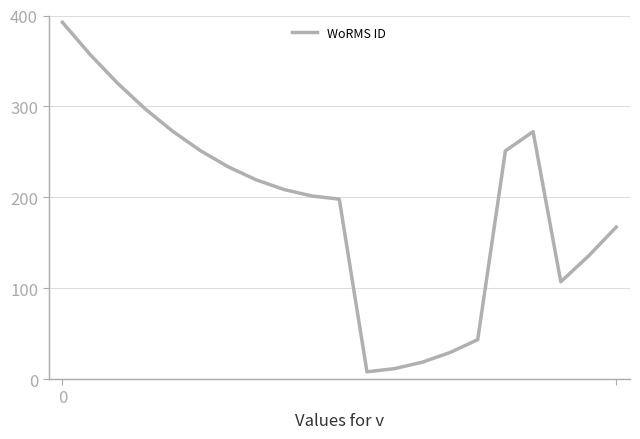

How many values exceed 208?

11